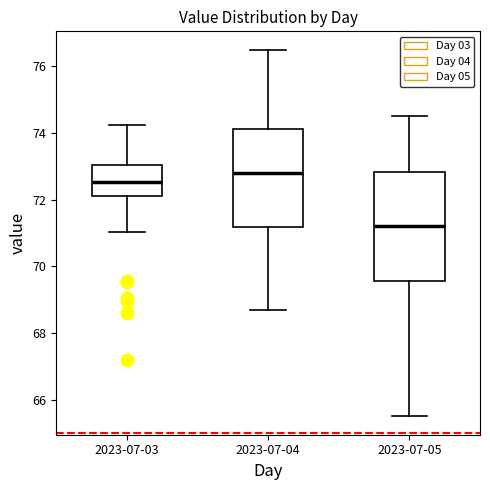

Which box is the tallest, from its lower edge to its upper edge?

2023-07-05